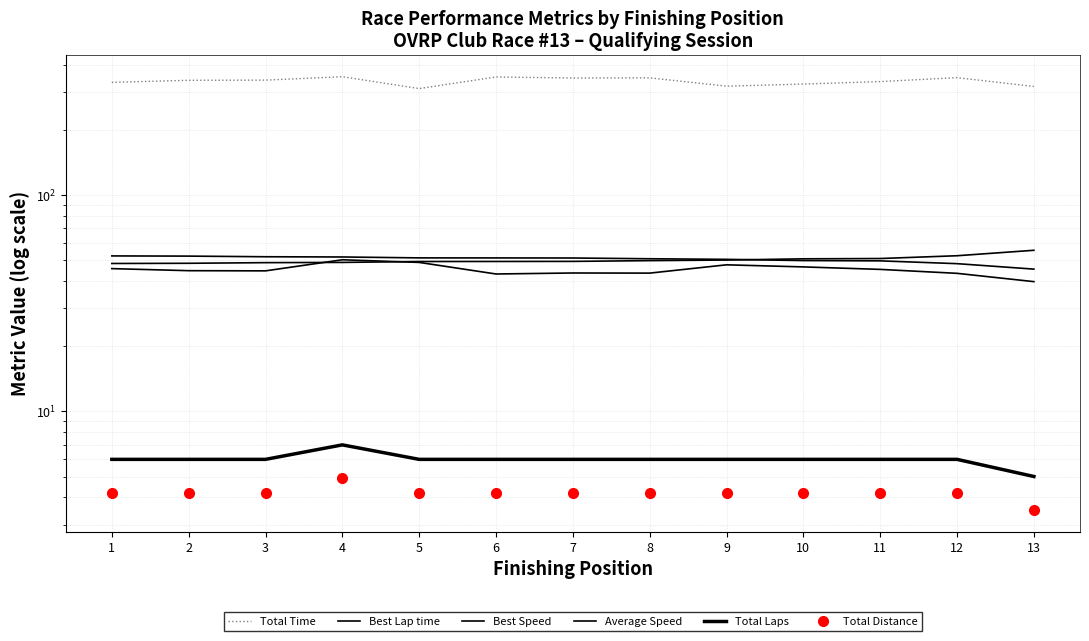

The Best Lap time series shows 55.5 at 13. True or false?

True